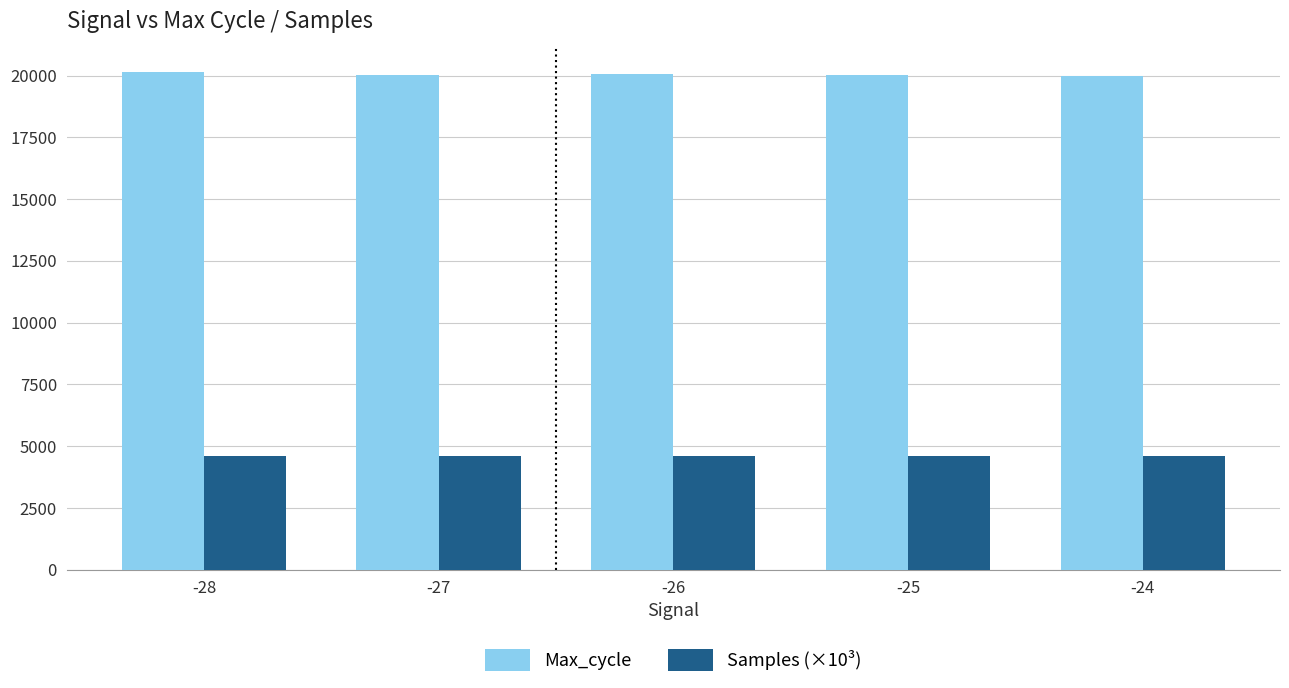

What is the minimum value for Max_cycle?

19982.9